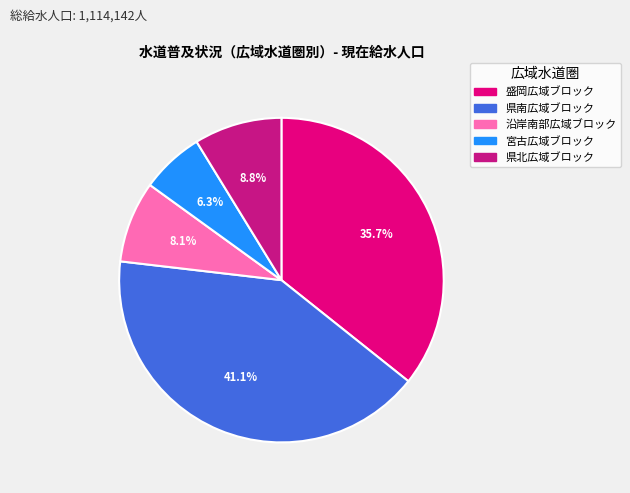

Is it true that 県南広域ブロック is 41% of the pie?

True